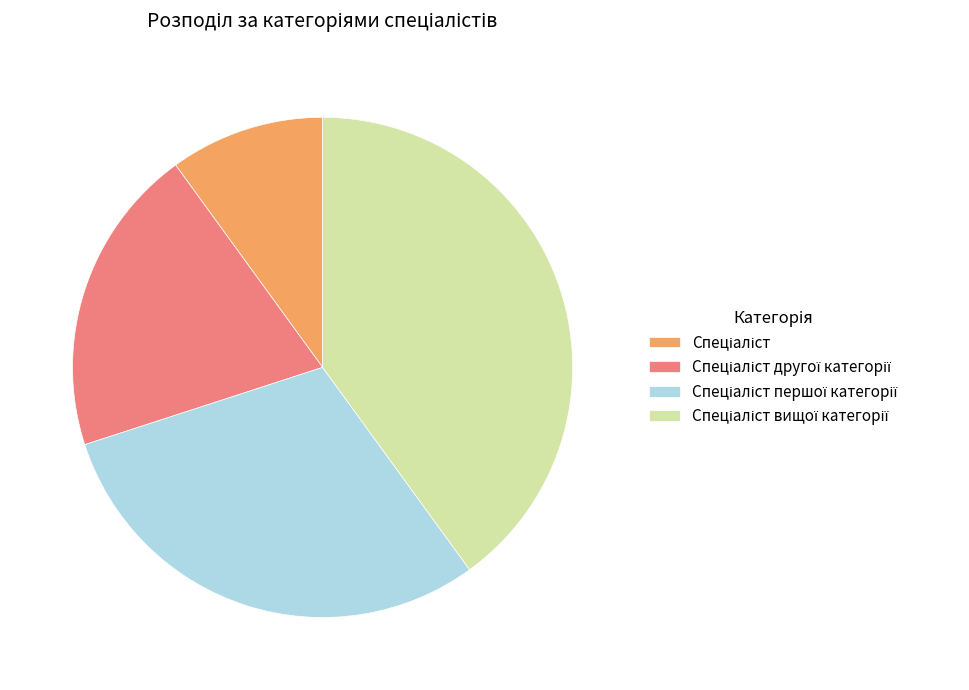

Does any single category account for the majority?

No